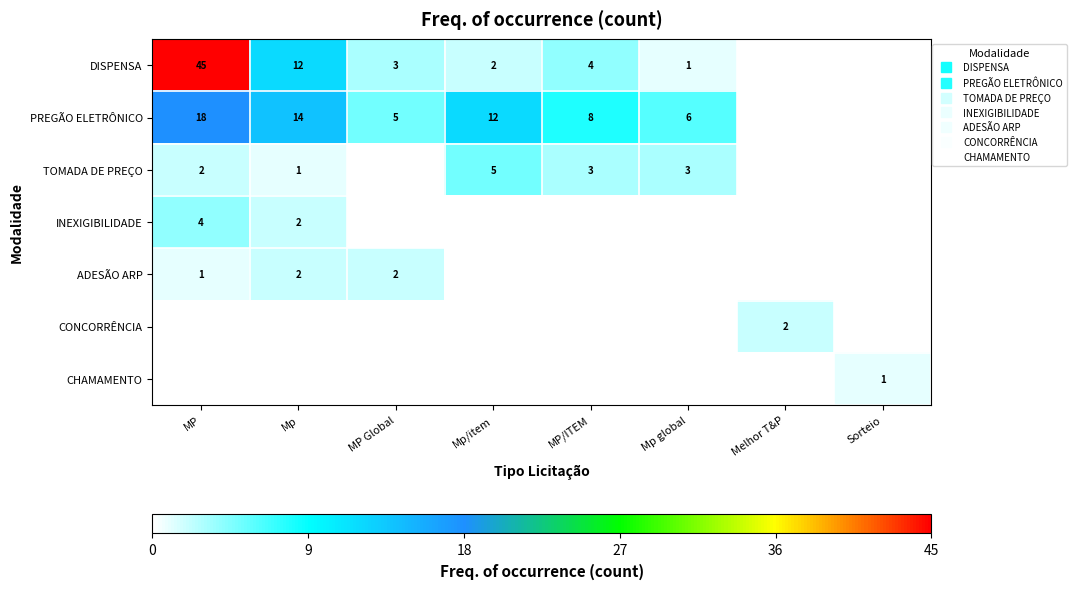

What is the greatest value displayed?

45